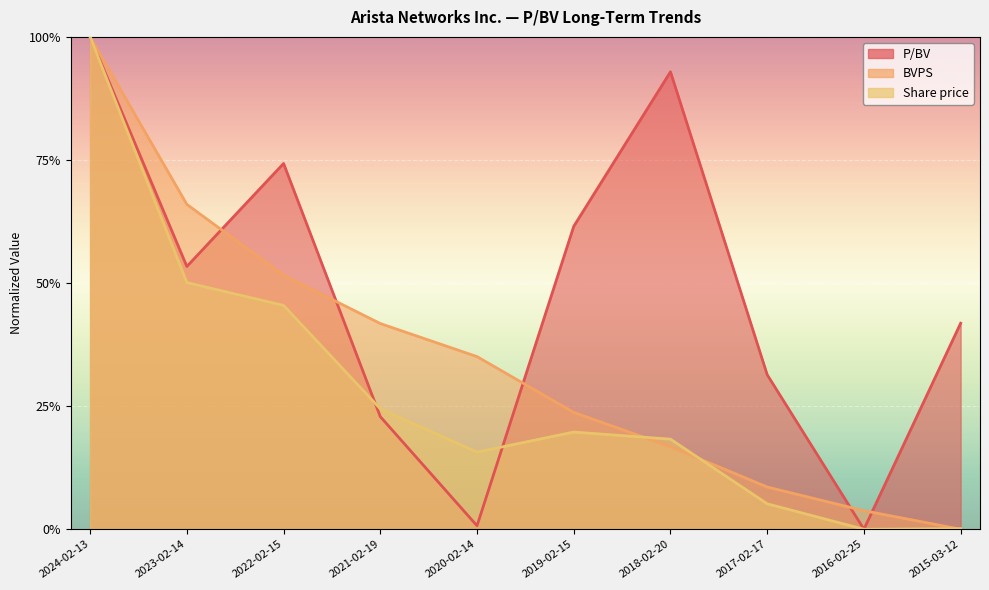

The value of P/BV at 2019-02-15 is 0.3. True or false?

False